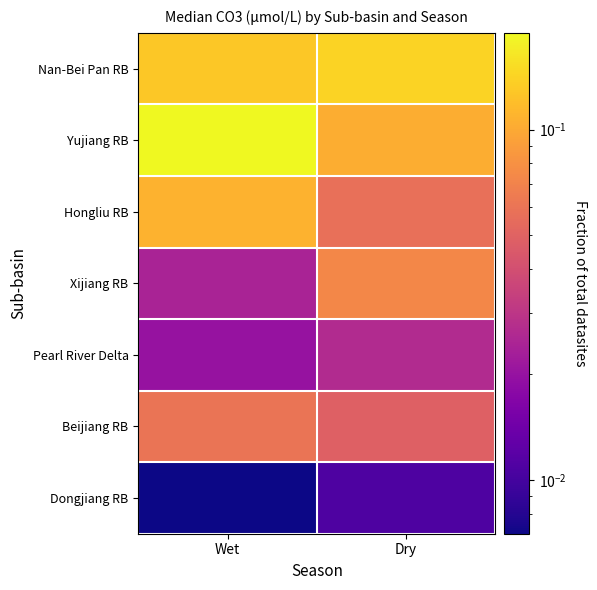

Between Dry and Wet, which is larger?

Dry